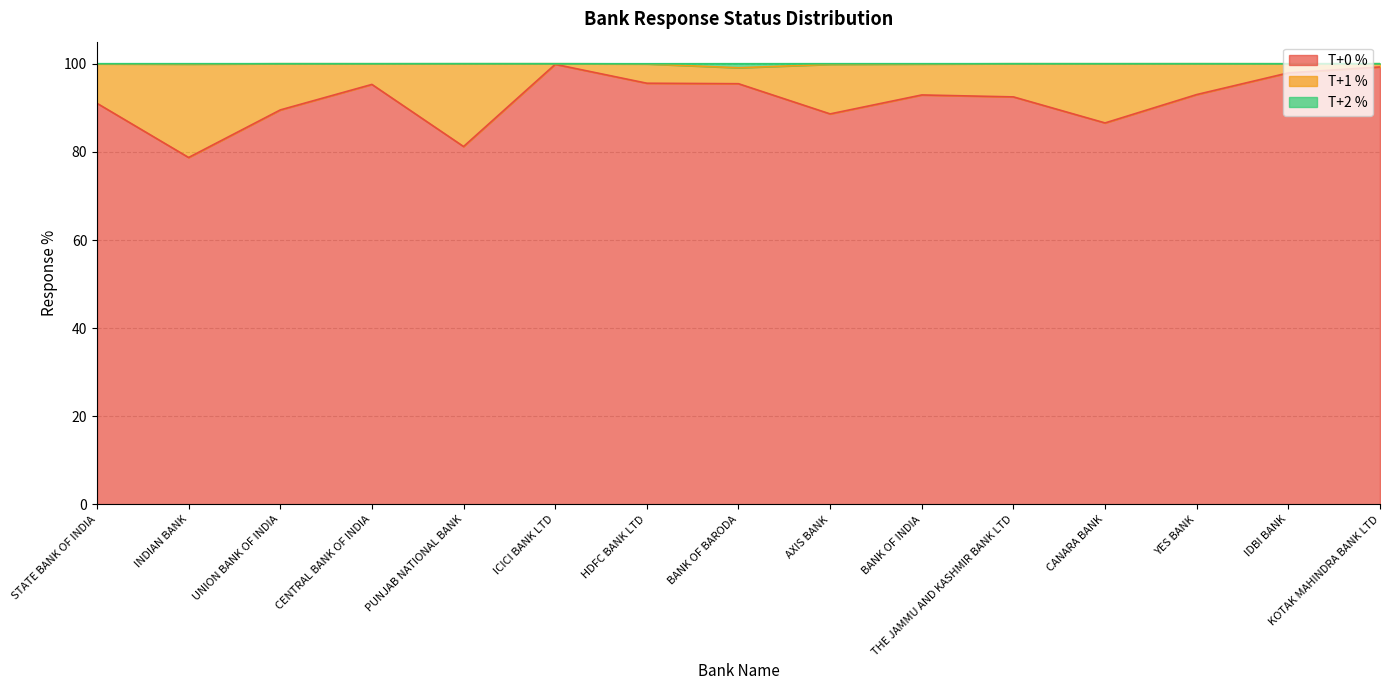

At which label does T+0 % reach its minimum?

INDIAN BANK